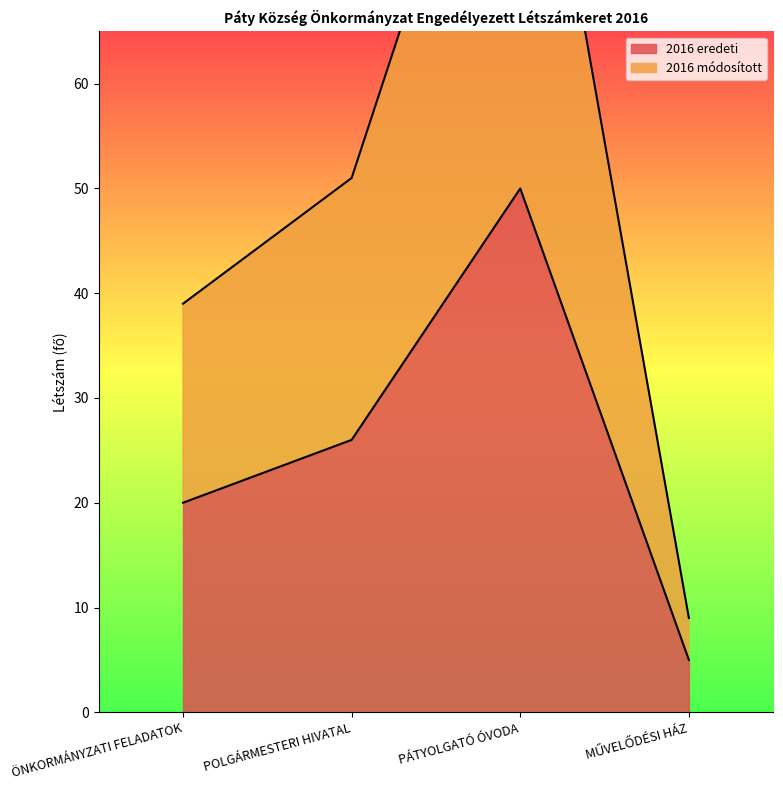

True or false: 2016 módosított and 2016 eredeti intersect in this chart.

False